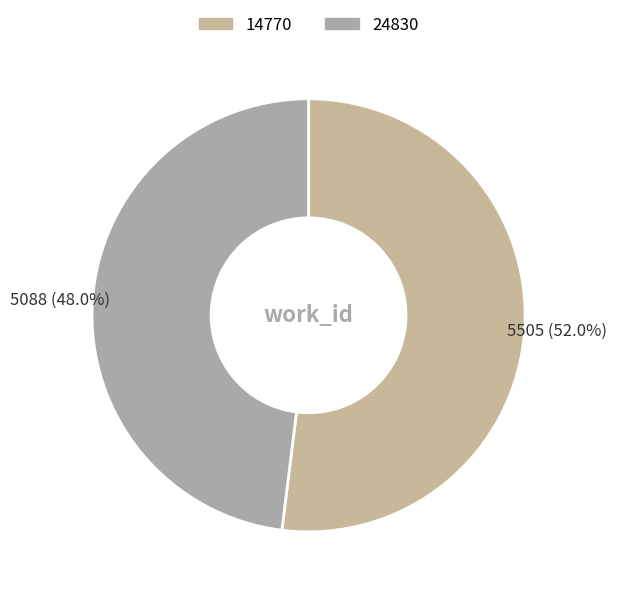

Which category accounts for the majority?

14770